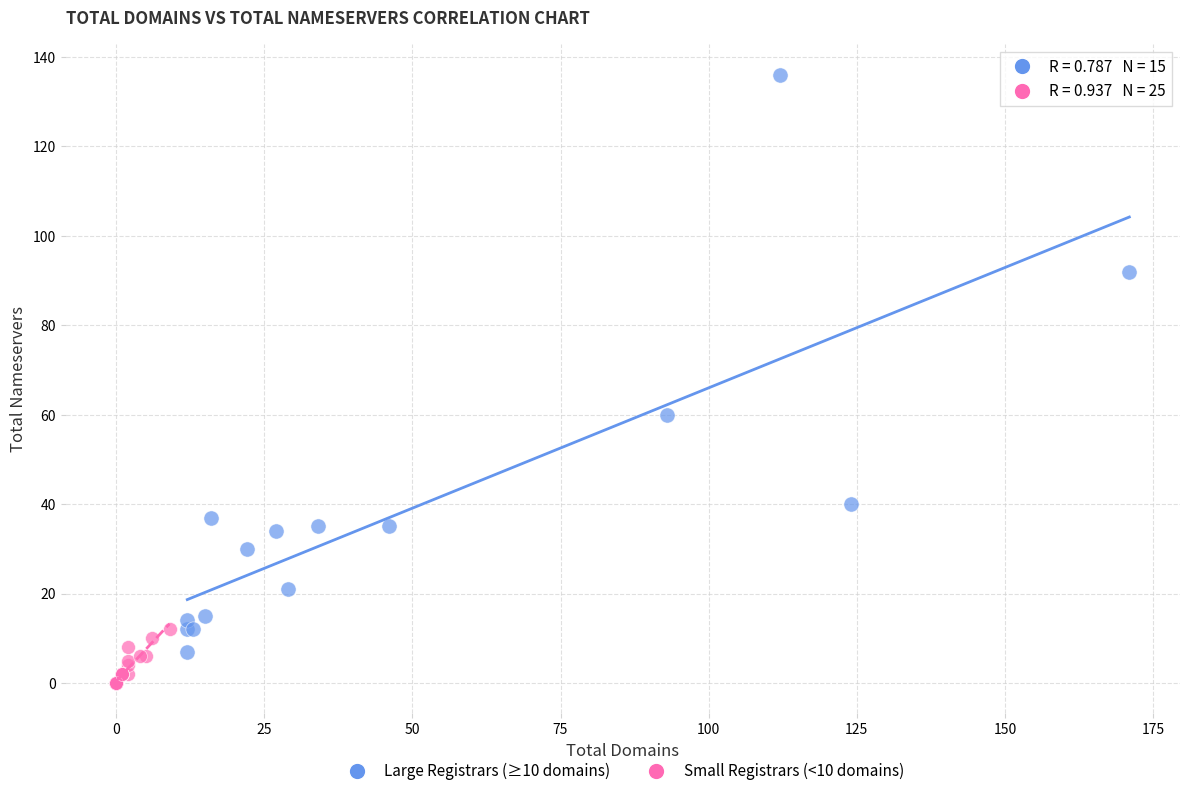

Which series has the widest spread of Y values?

Large Registrars (≥10 domains)